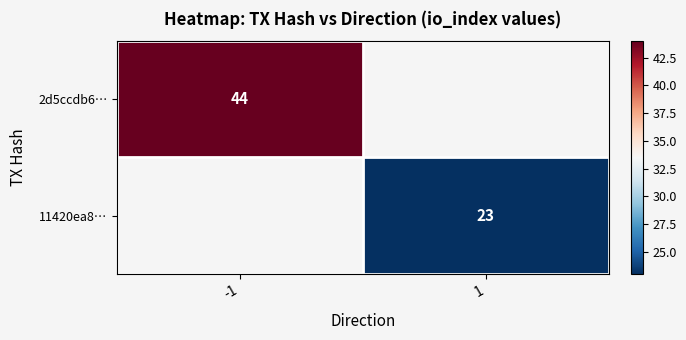

Is the value of 11420ea8… at 1 greater than the value of 2d5ccdb6… at -1?

No